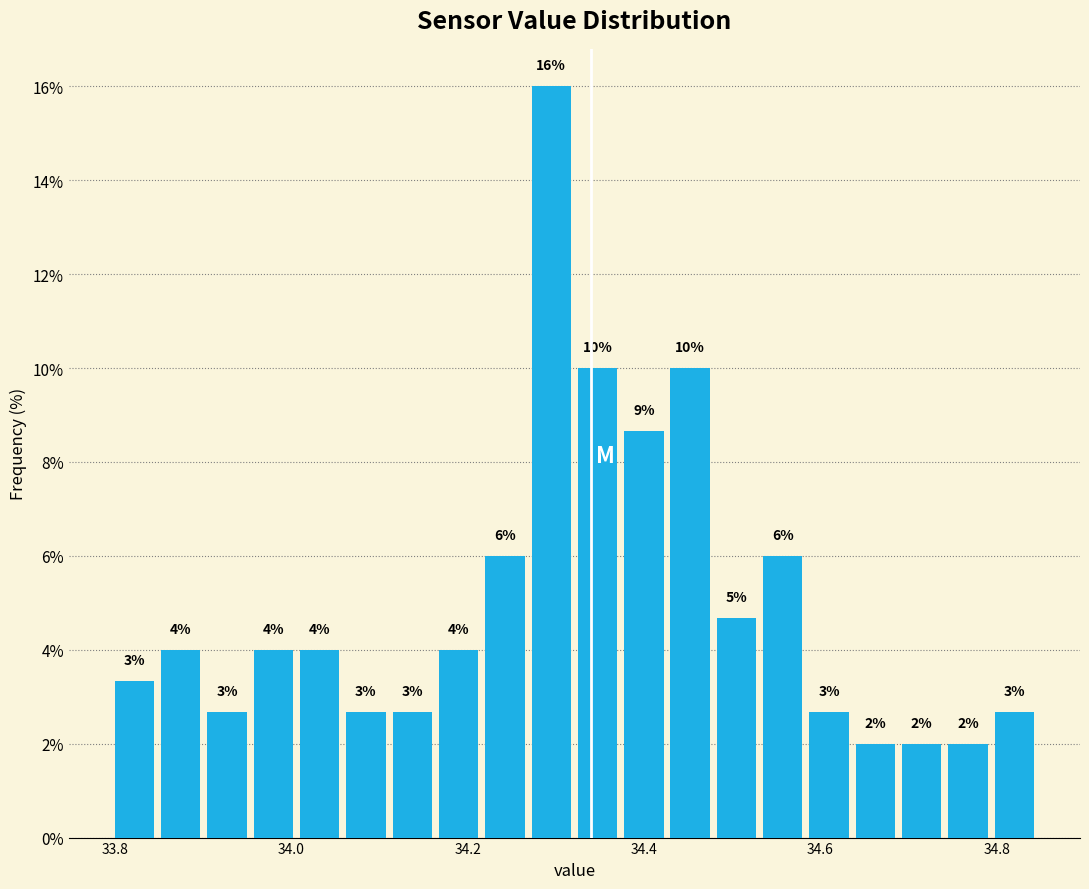

Read against the x-axis, roughly where is the centre of the tallest bar?

34.30